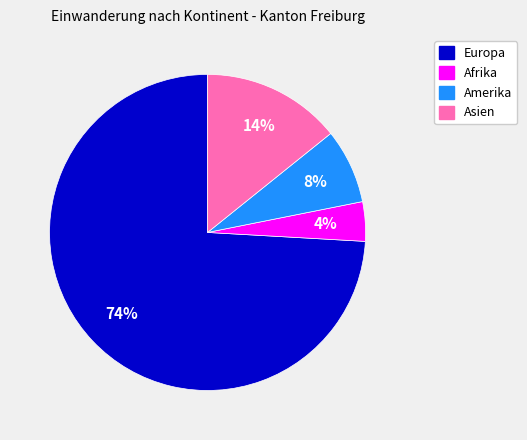

What percentage is the Asien slice, to the nearest percent?

14%